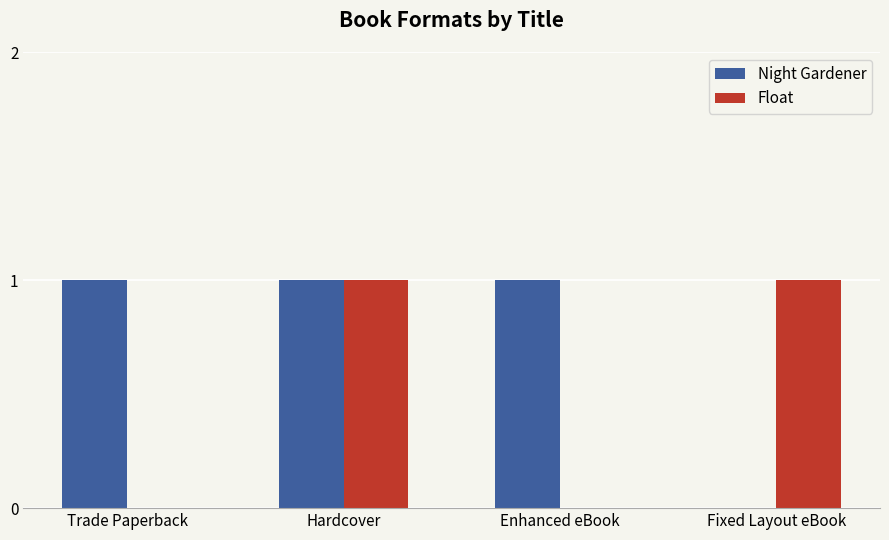

True or false: Night Gardener has a value of 1 at Trade Paperback.

True